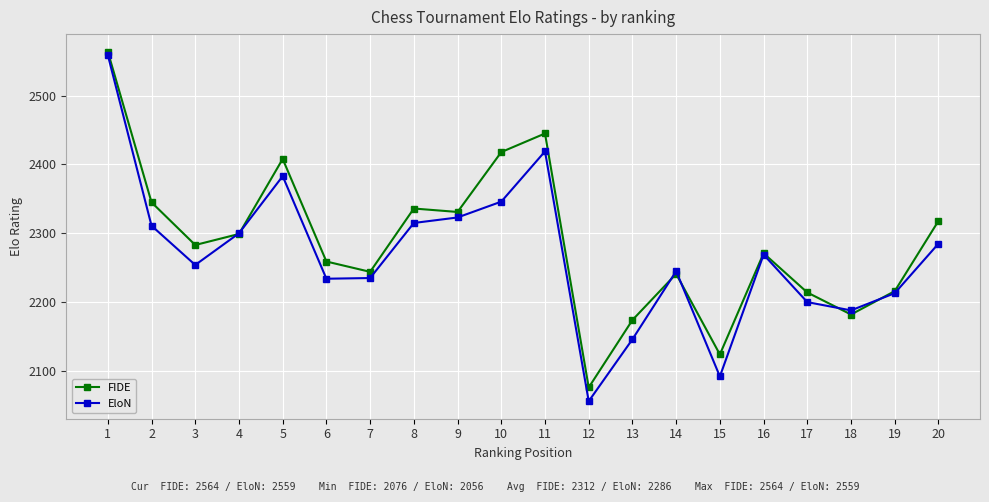

At 18, list the series in order from largest to smallest.

EloN, FIDE